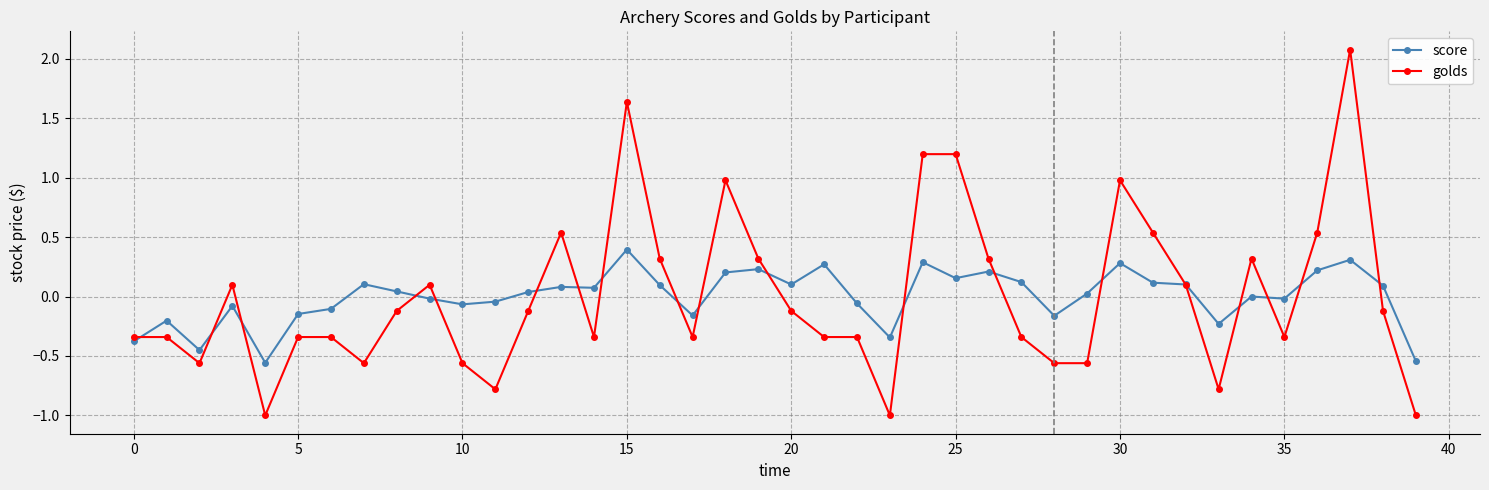

What is the value of the score point at the 1st from the left?

-0.4